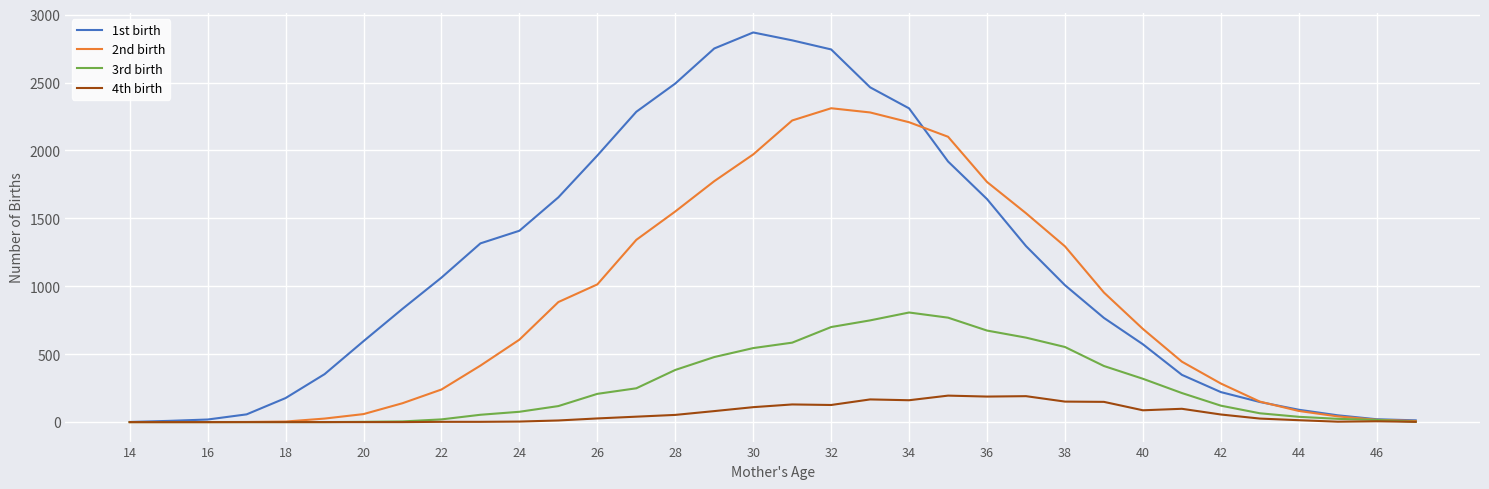

Which series has the widest spread of values?

1st birth